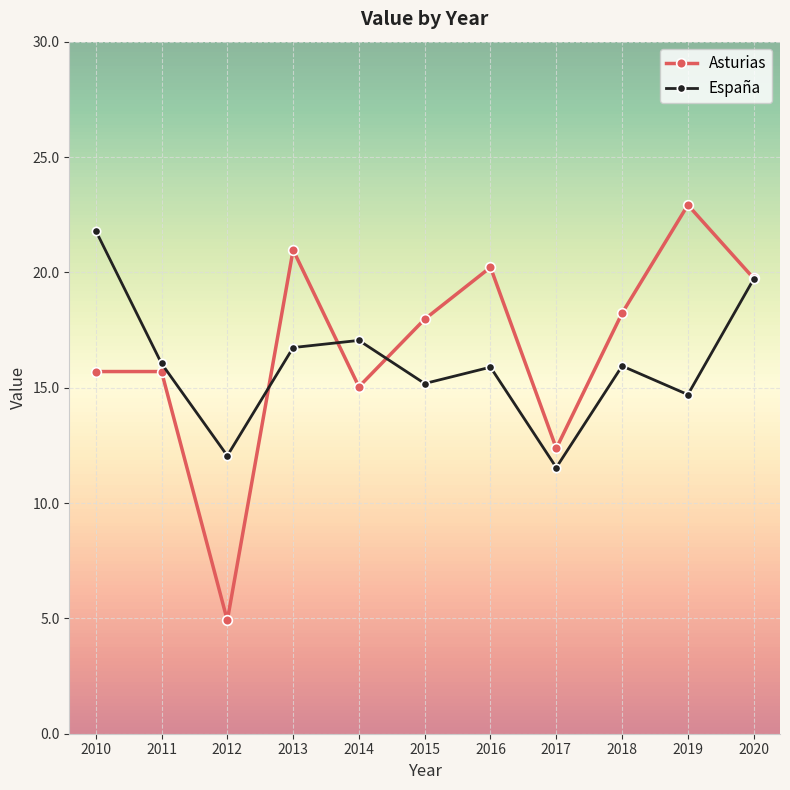

True or false: Asturias has more than 0 interior local peaks.

True